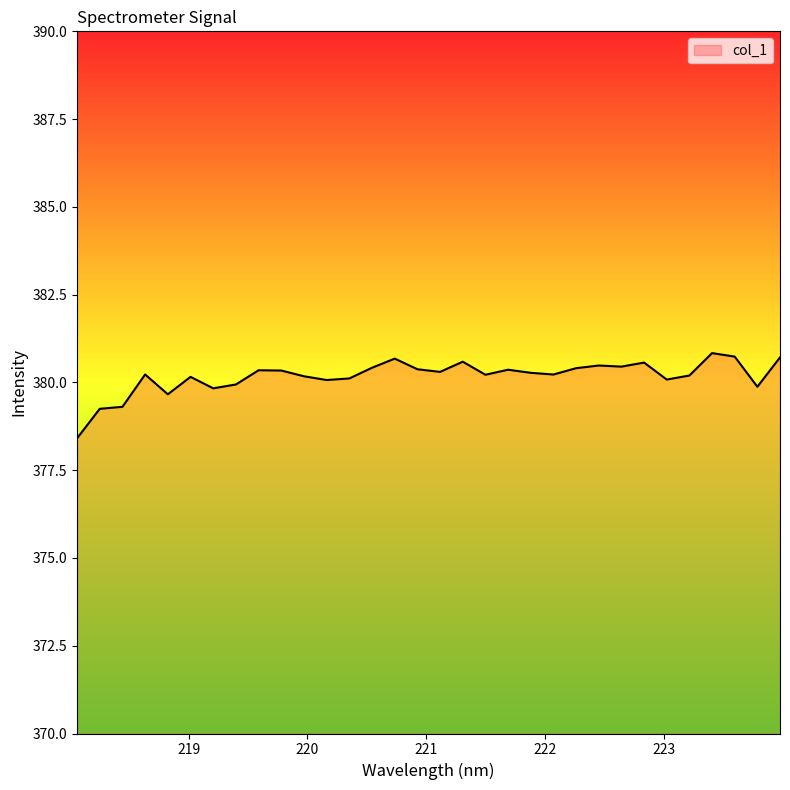

What is the difference between the maximum and minimum values?

2.4